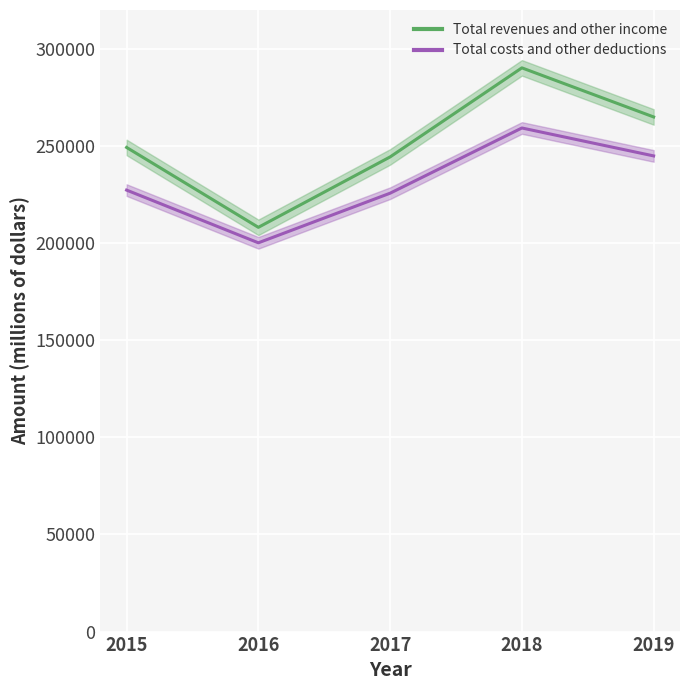

Between 2017 and 2019, which series saw the biggest shift?

Total revenues and other income